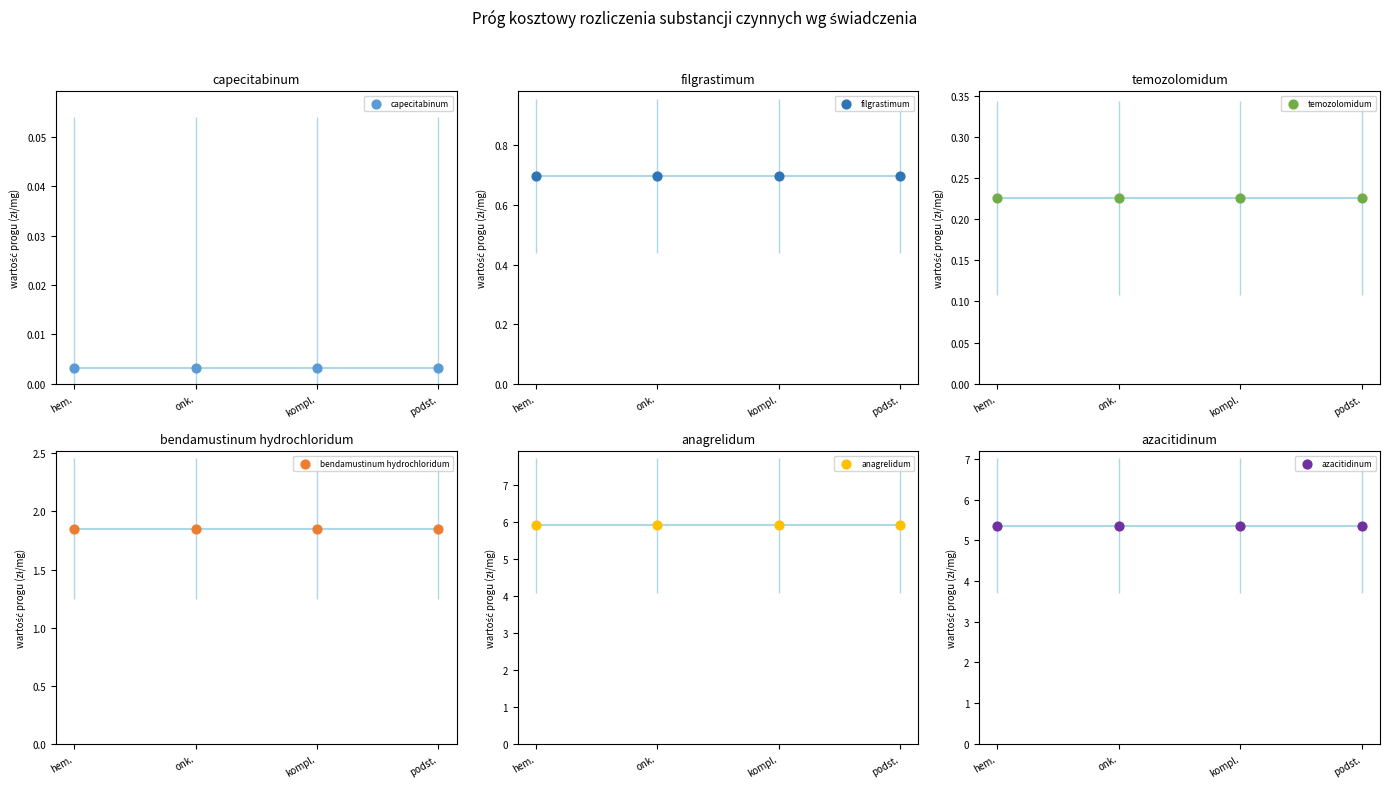

Which series contains the highest Y value?

anagrelidum